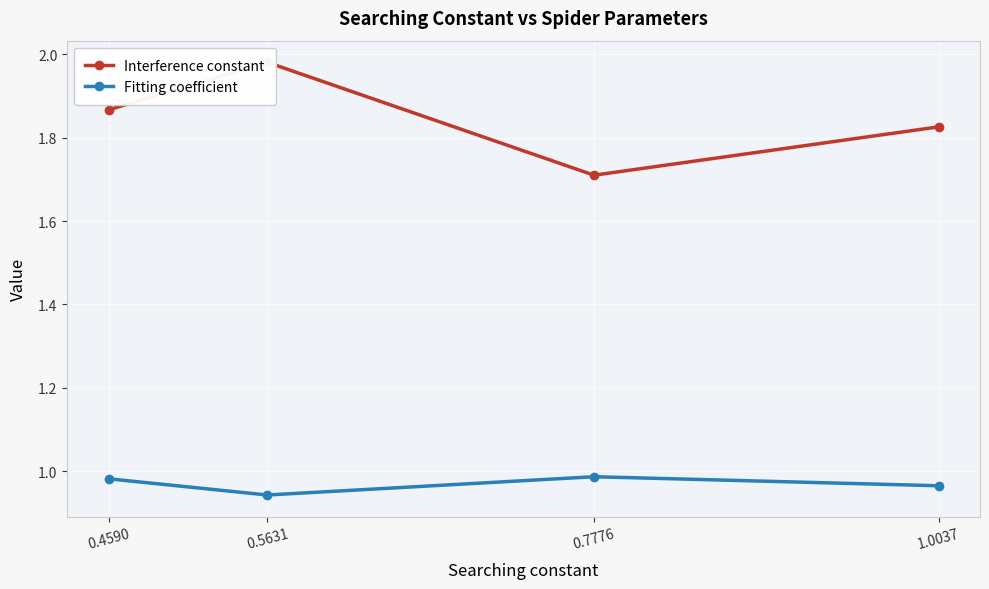

True or false: Interference constant has more than 0 points higher than both neighbors.

True